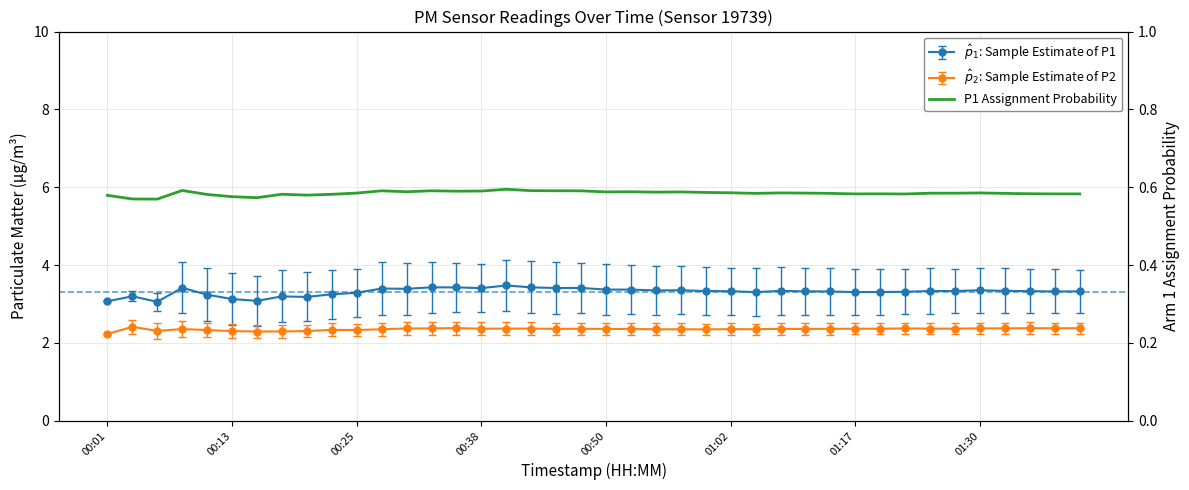

Which category has the highest value across all series?

16